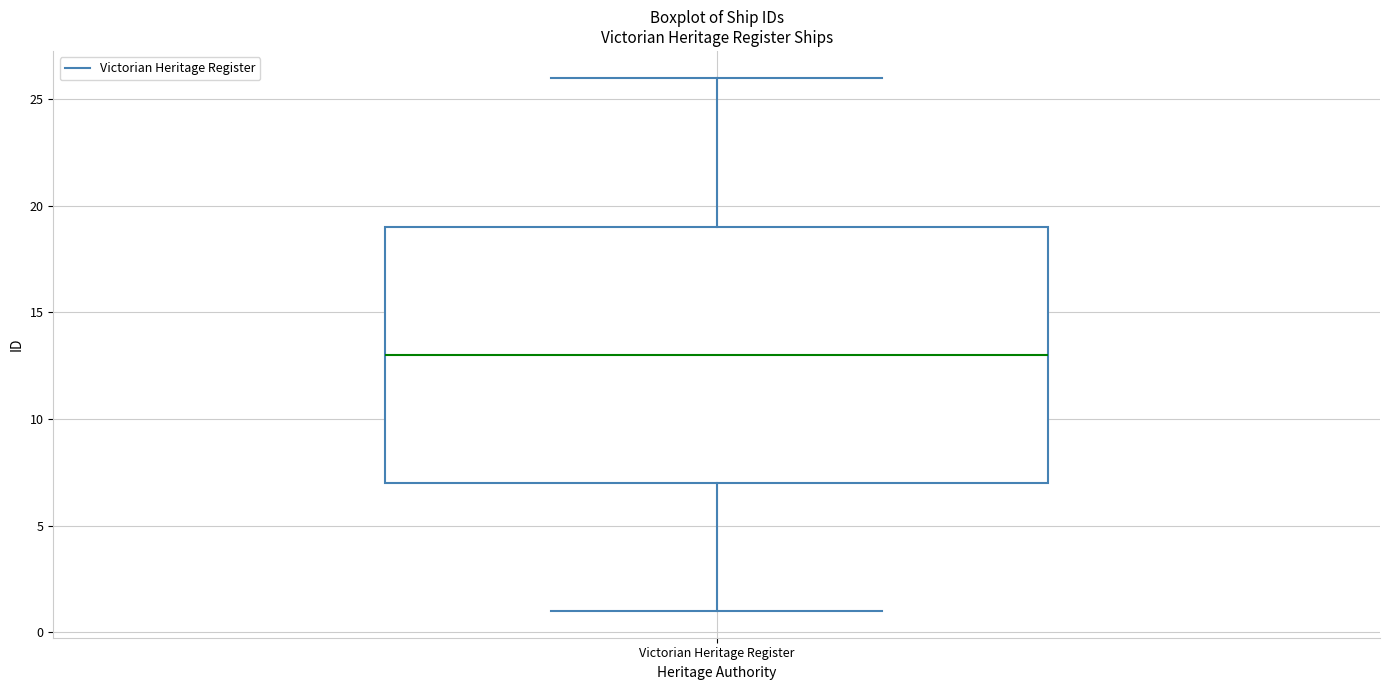

Where does the lower whisker of the box for Victorian Heritage Register end on the y-axis? The values are not printed on the chart, so give them approximately, as read against the axis.

1